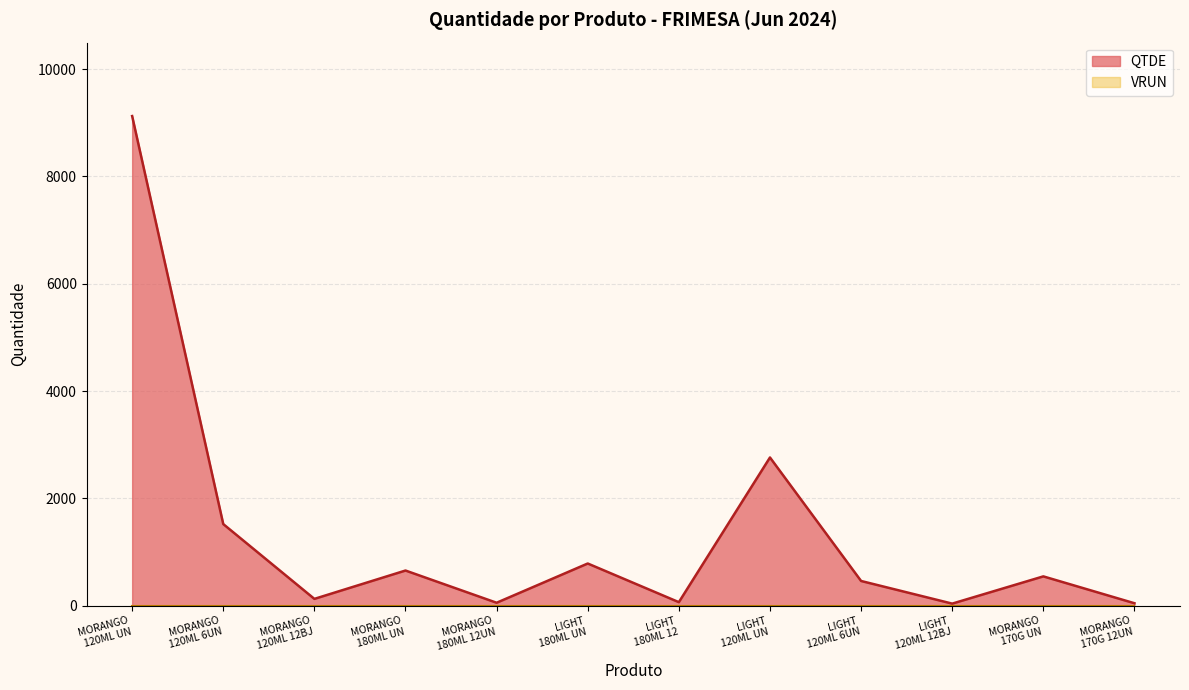

Which series has the widest spread of values?

QTDE